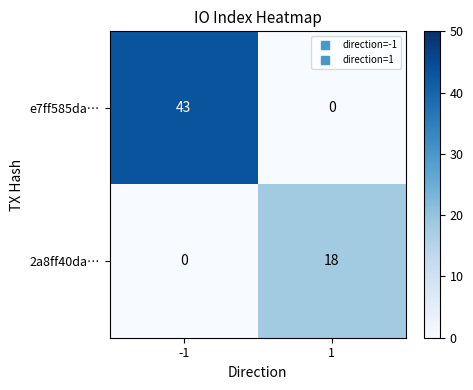

The 2a8ff40da… series shows 11 at -1. True or false?

False